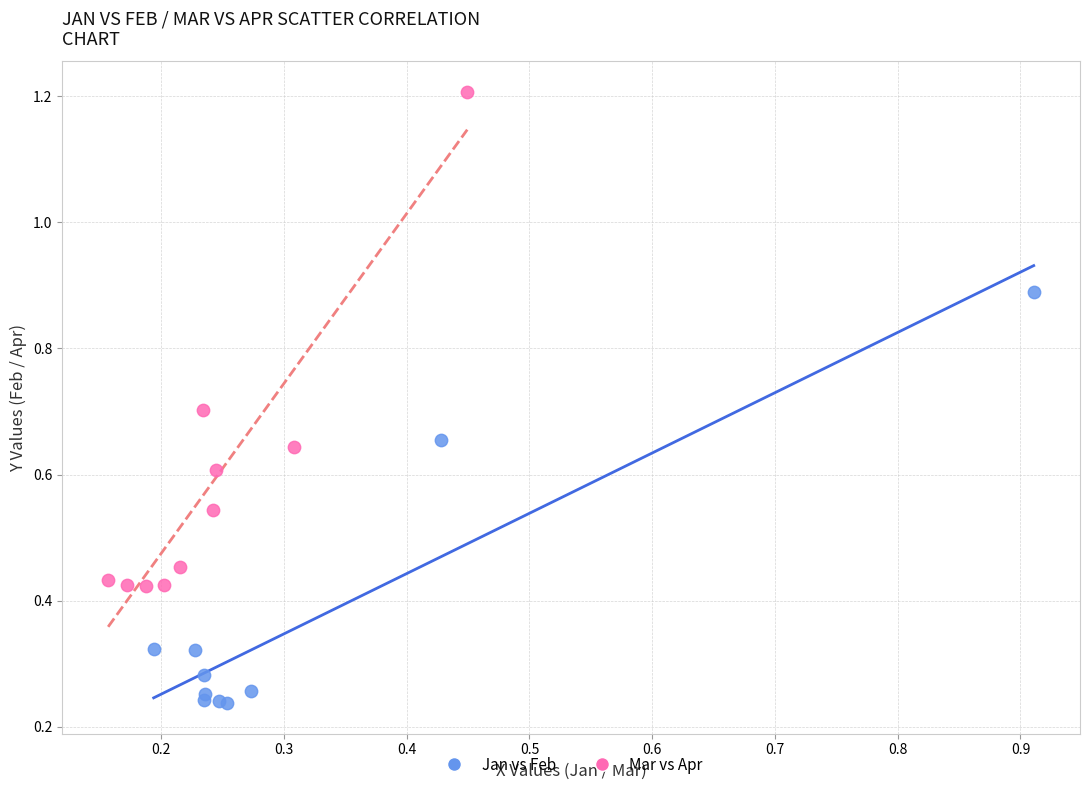

Which series contains the highest Y value?

Mar vs Apr